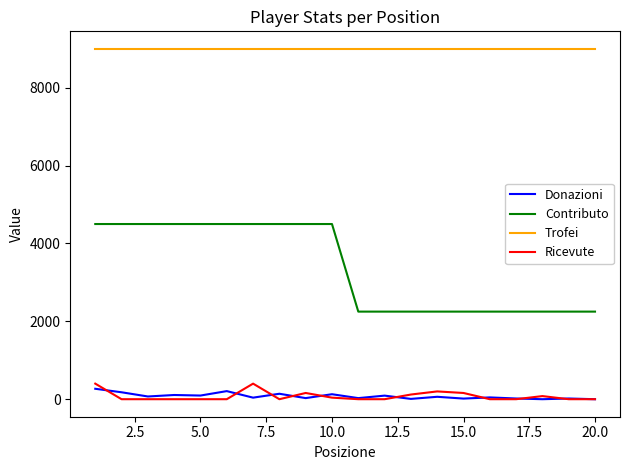

Which series has the widest spread of values?

Contributo